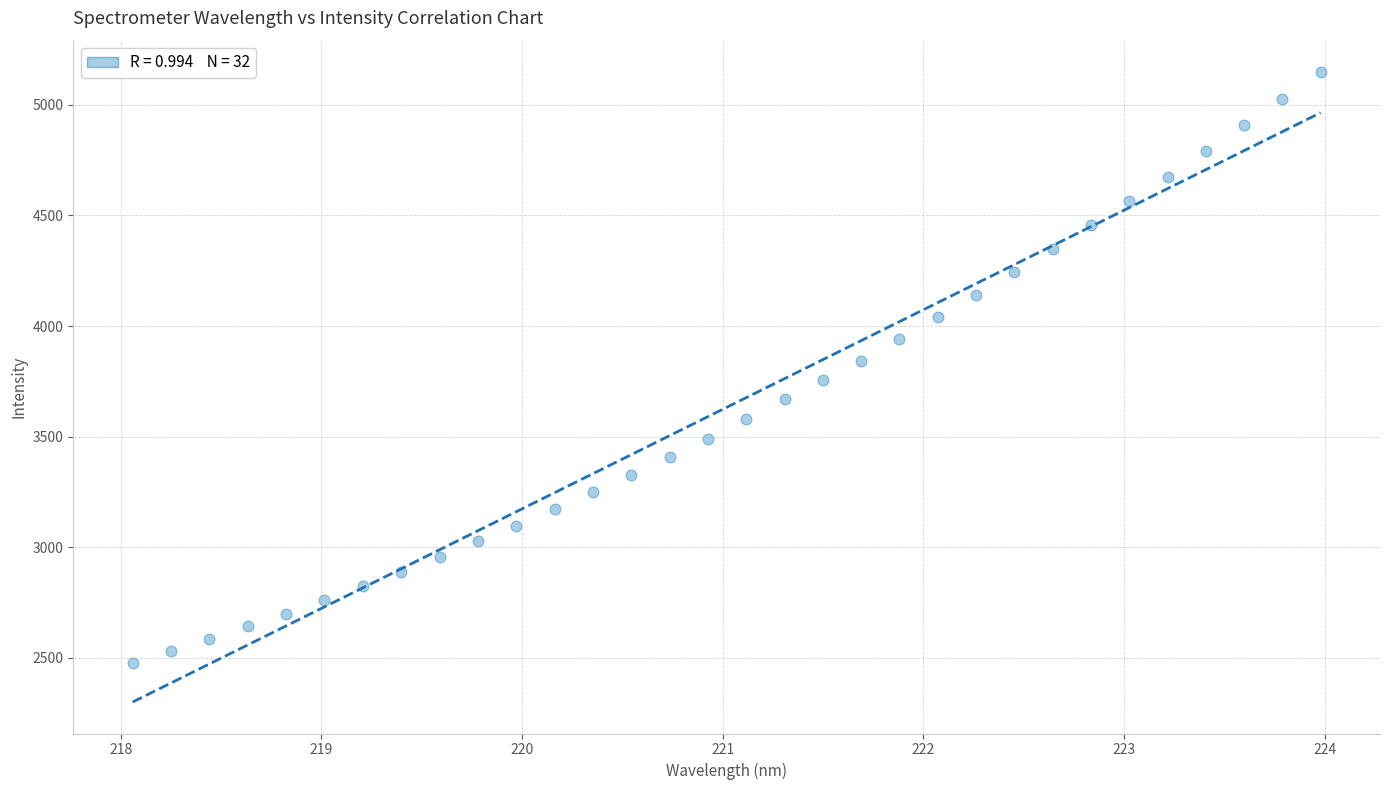

What is the range of X values (max minus min)?

5.9